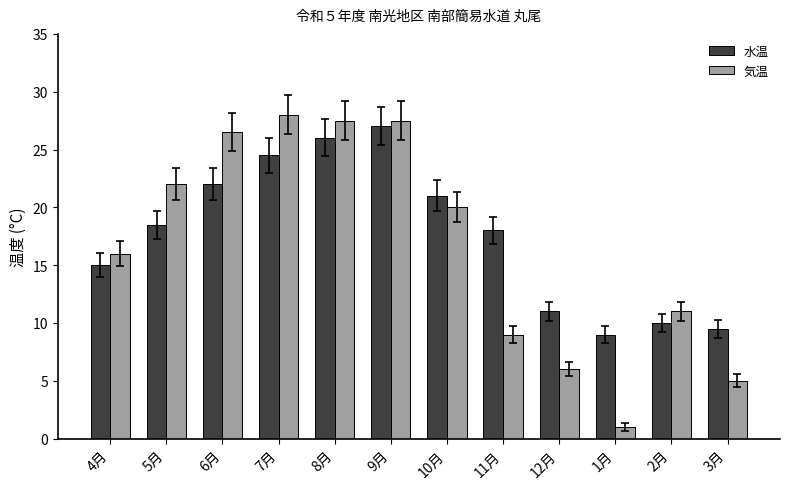

What is the difference between the second highest and minimum values in the 気温 series?

26.5